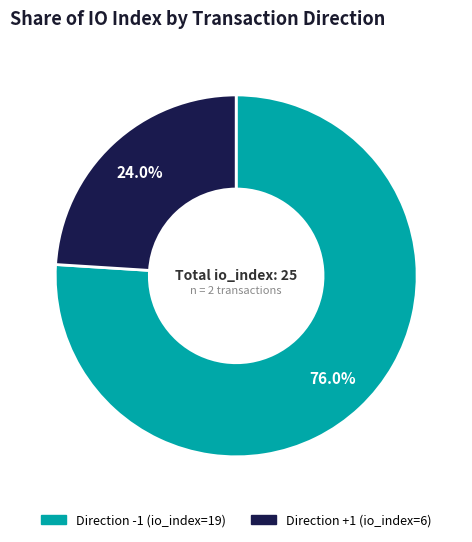

To the nearest percent, what is the difference between the largest and smallest slice percentages?

52%